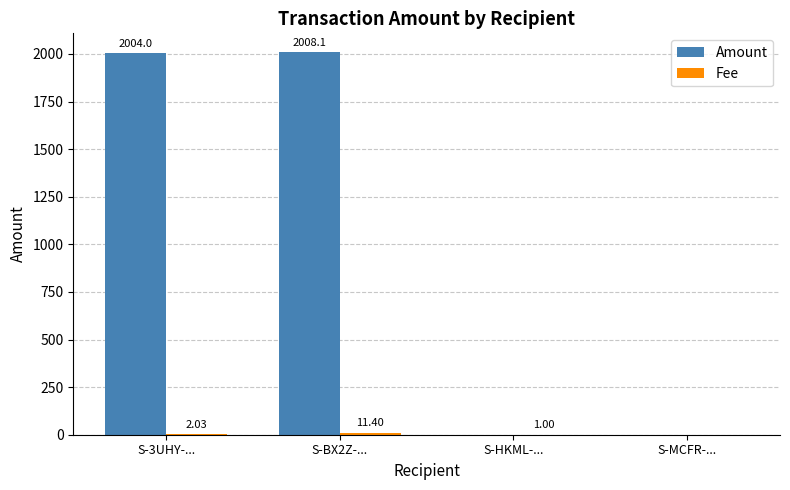

What is the sum of the Amount values at S-3UHY-... and S-MCFR-...?

2004.0